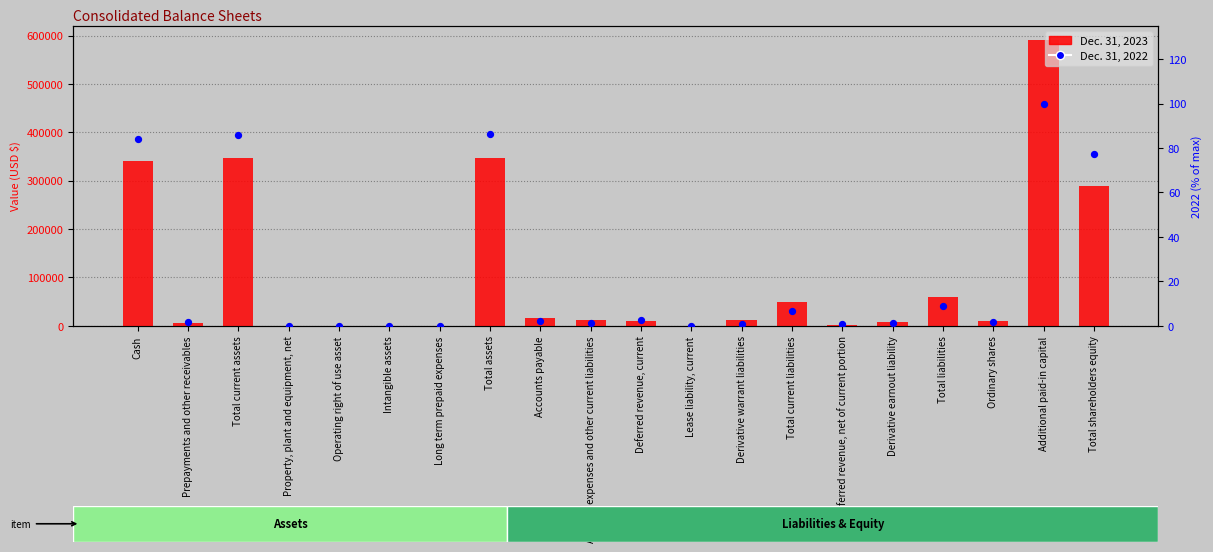

Which series has the largest total across all categories?

Dec. 31, 2023